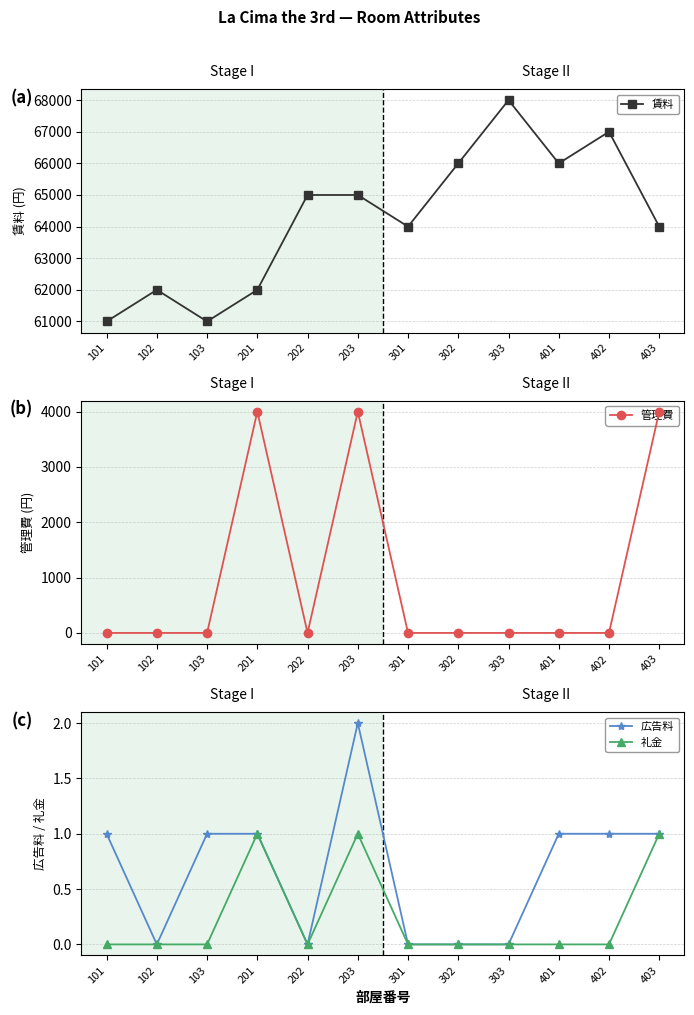

True or false: 広告料 and 賃料 intersect in this chart.

False